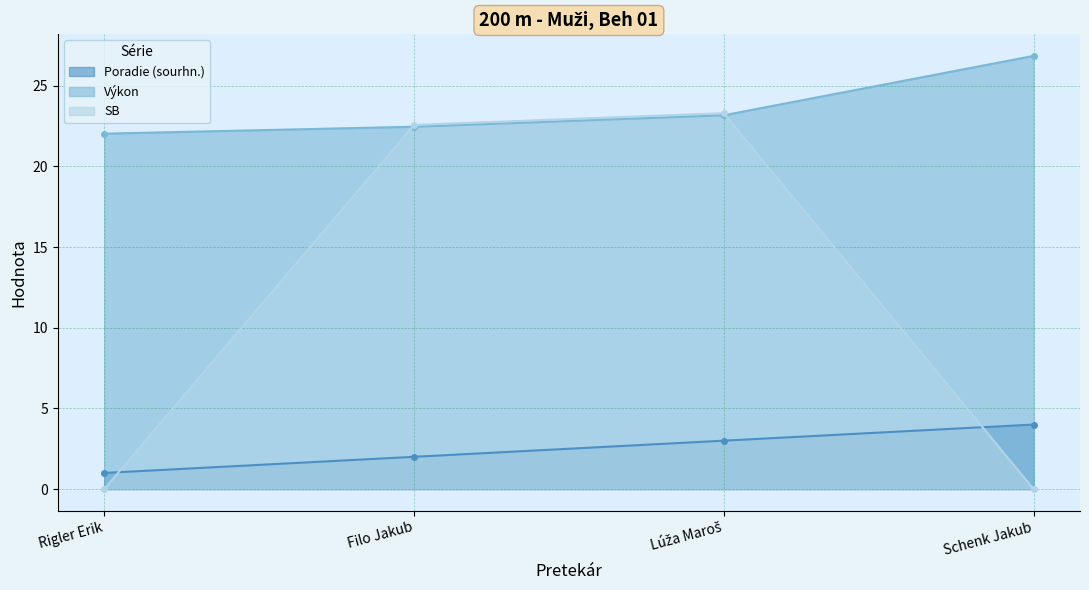

What is the label of the 1st point from the right?

Schenk Jakub